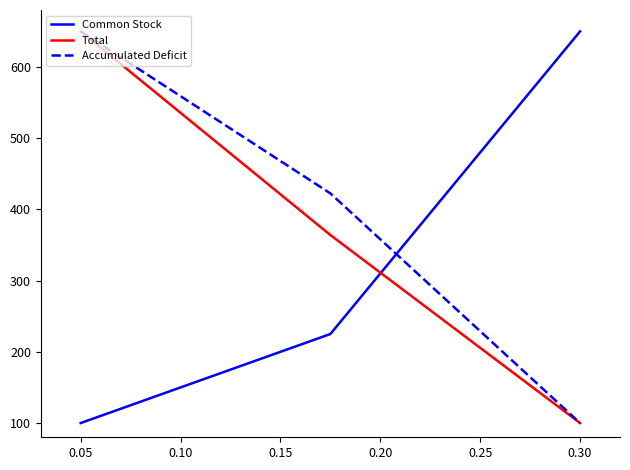

What is the minimum value for Accumulated Deficit?

100.0